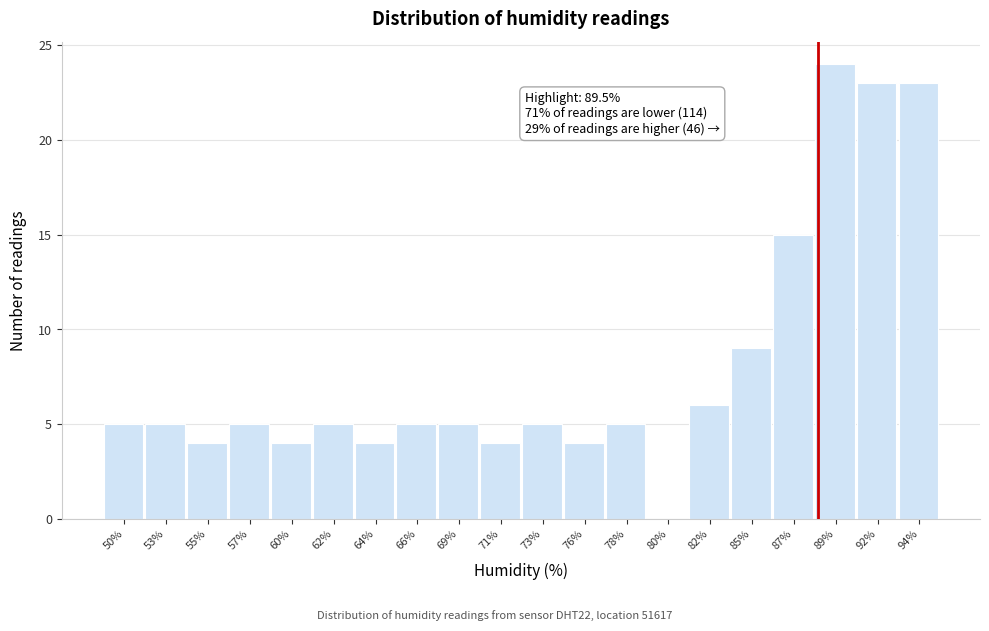

Reading left to right, what are all the values shown in this chart?

50%=5	53%=5	55%=4	57%=5	60%=4	62%=5	64%=4	66%=5	69%=5	71%=4	73%=5	76%=4	78%=5	80%=0	82%=6	85%=9	87%=15	89%=24	92%=23	94%=23